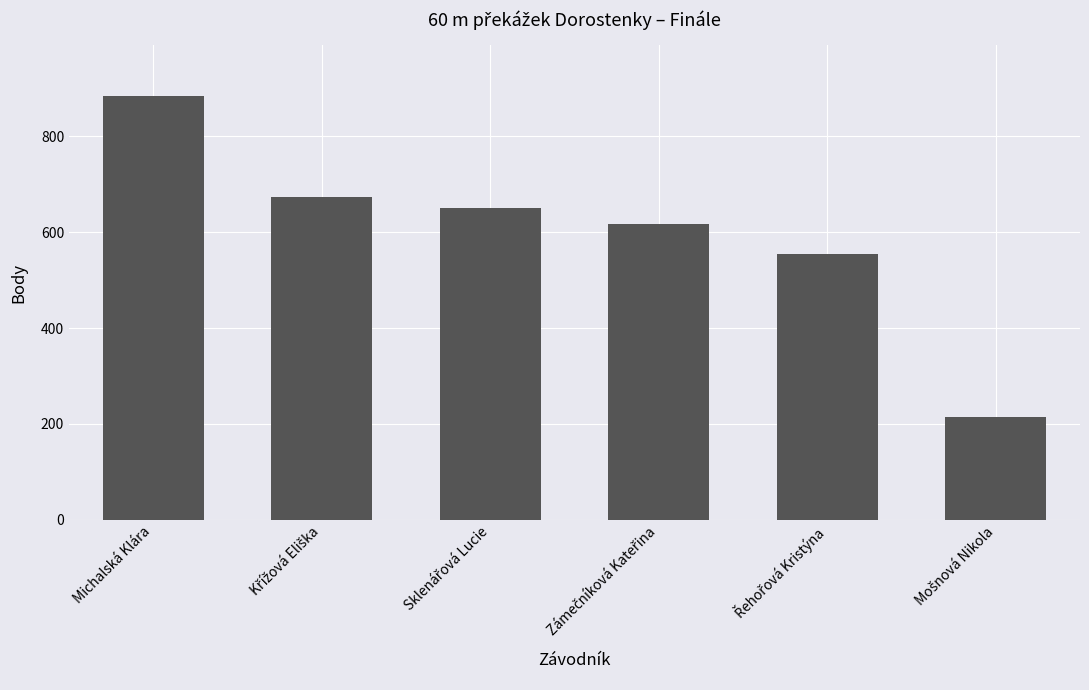

How many categories are shown in the chart?

6